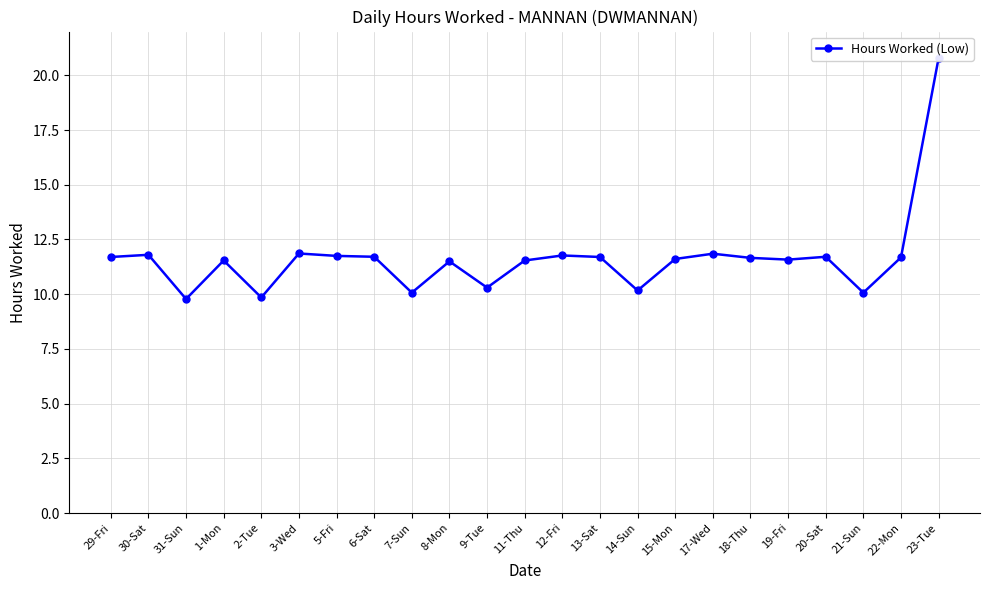

Count the number of values greater than 11.

17